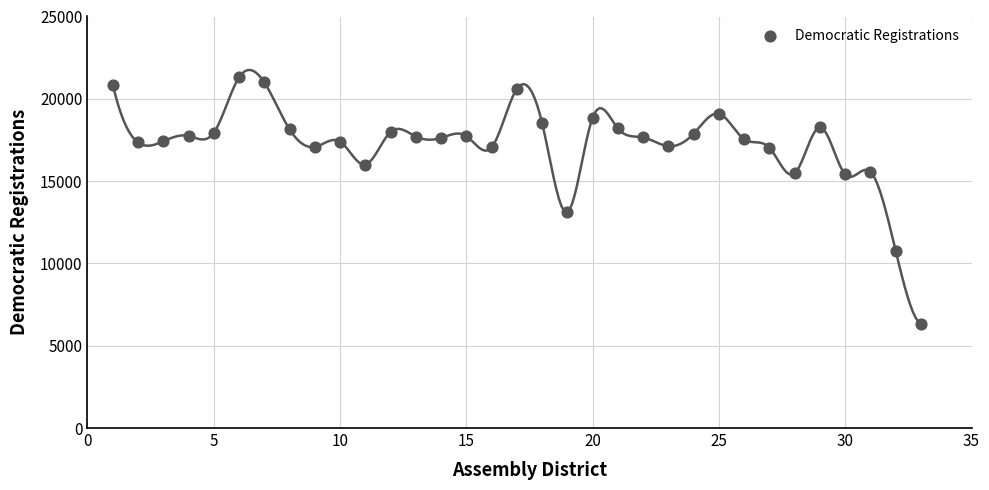

What Y value in the scatter plot is closest to 13808?

13109